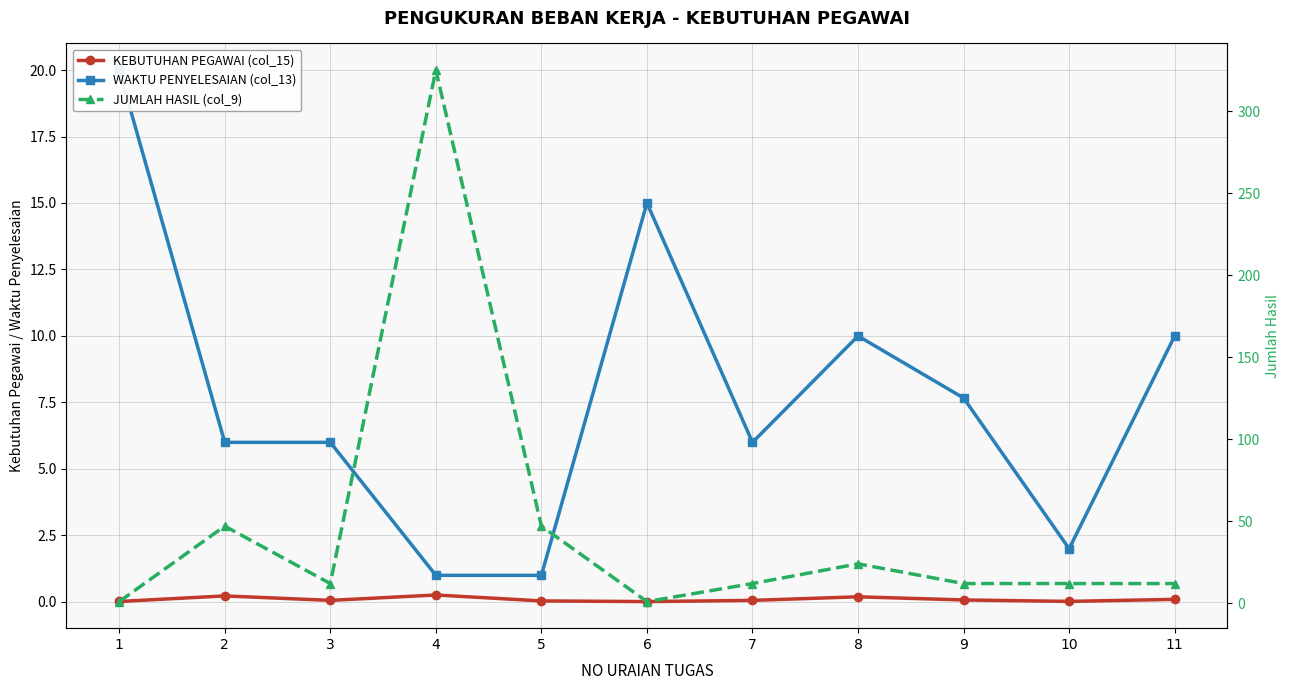

At which category does KEBUTUHAN PEGAWAI (col_15) reach its first local valley?

3